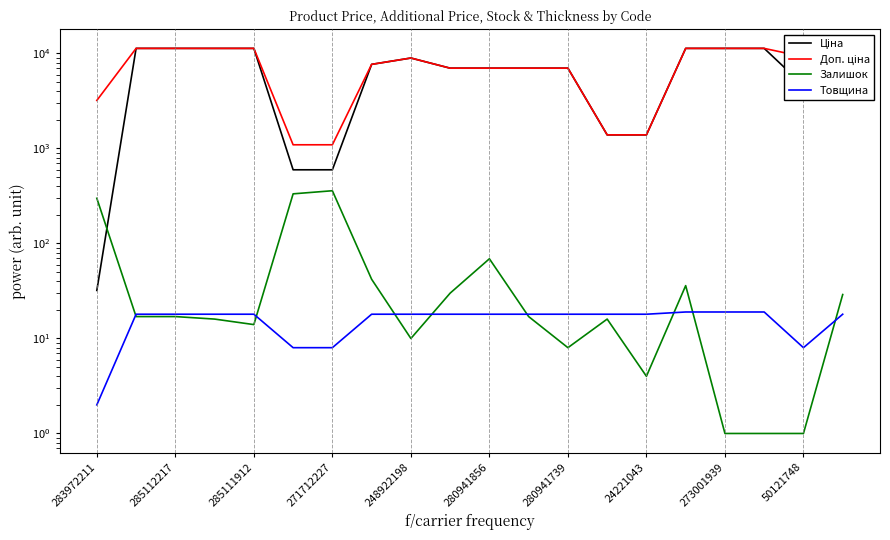

What is the difference between the maximum and minimum values in the Залишок series?

358.0